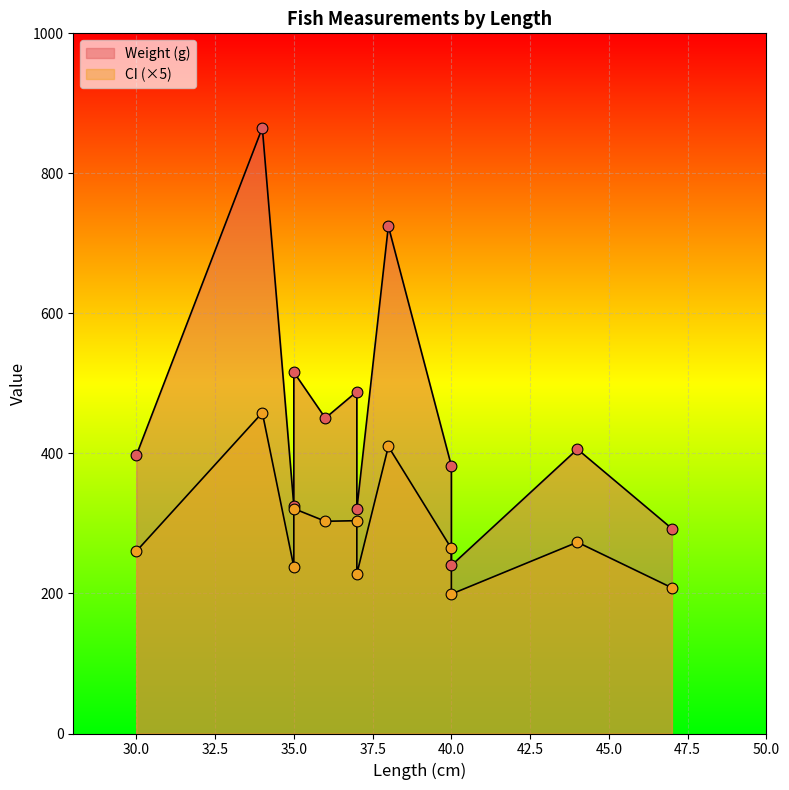

Which series reaches the maximum Y coordinate?

Weight (g)